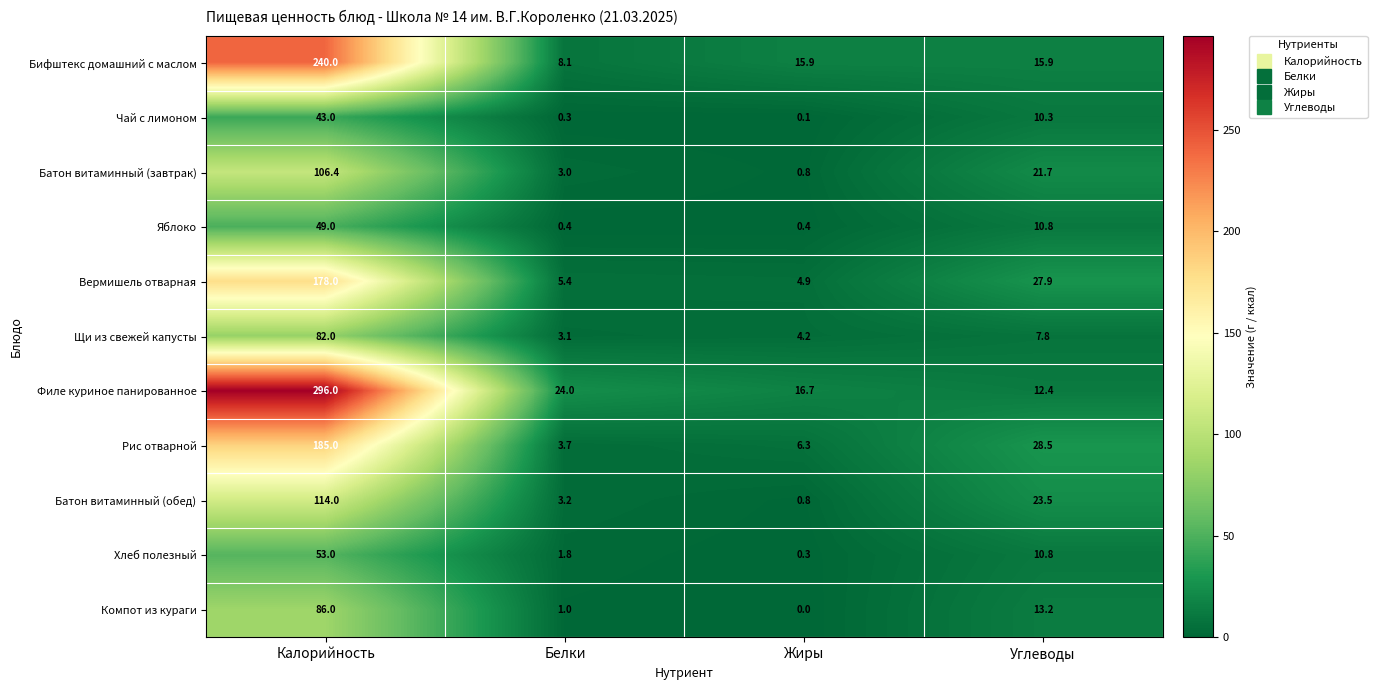

List the series in order of their peak value, highest first.

Филе куриное панированное, Бифштекс домашний с маслом, Рис отварной, Вермишель отварная, Батон витаминный (обед), Батон витаминный (завтрак), Компот из кураги, Щи из свежей капусты, Хлеб полезный, Яблоко, Чай с лимоном